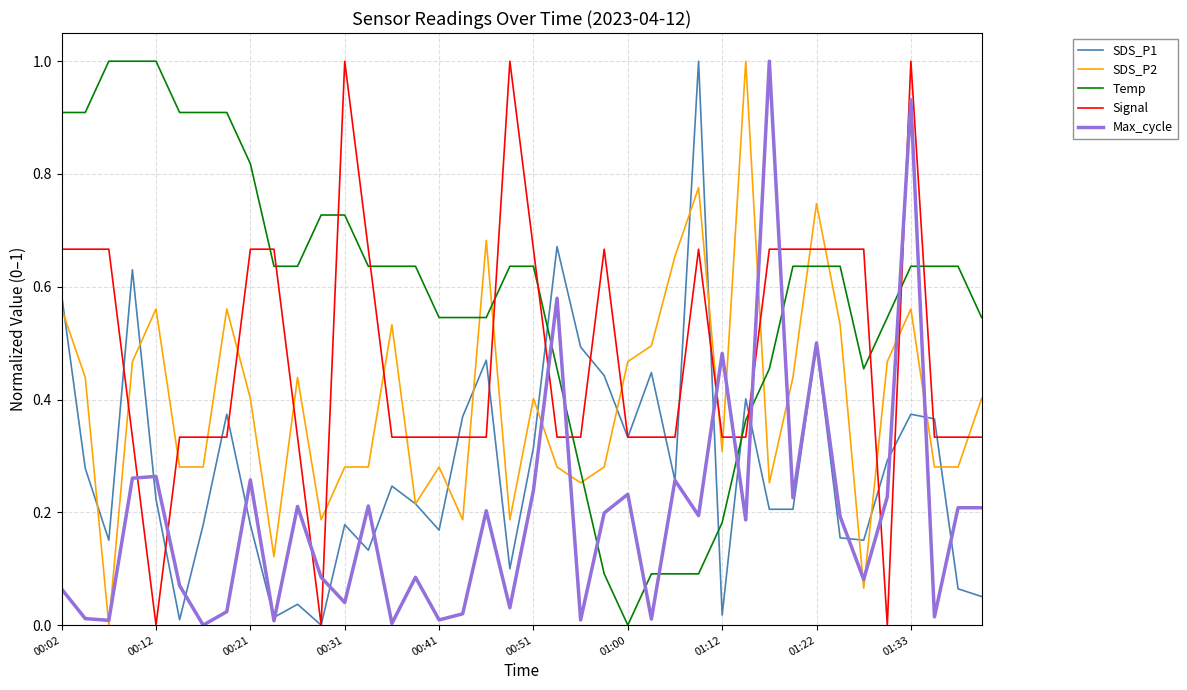

How many times do Max_cycle and Temp cross each other?

10